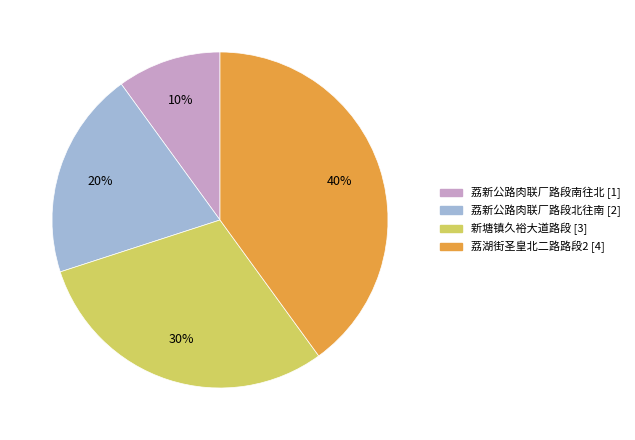

To the nearest percent, what is the difference between the largest and smallest slice percentages?

30%